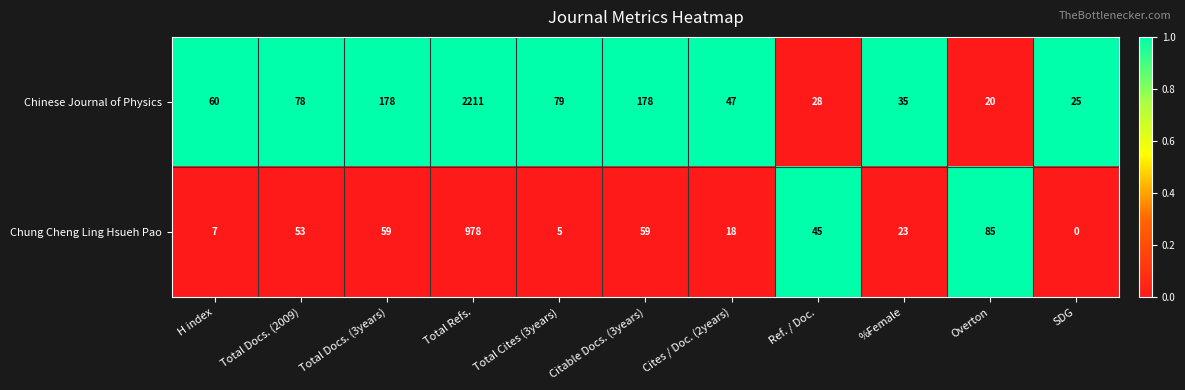

What is the difference between the highest and lowest values at Overton?

65